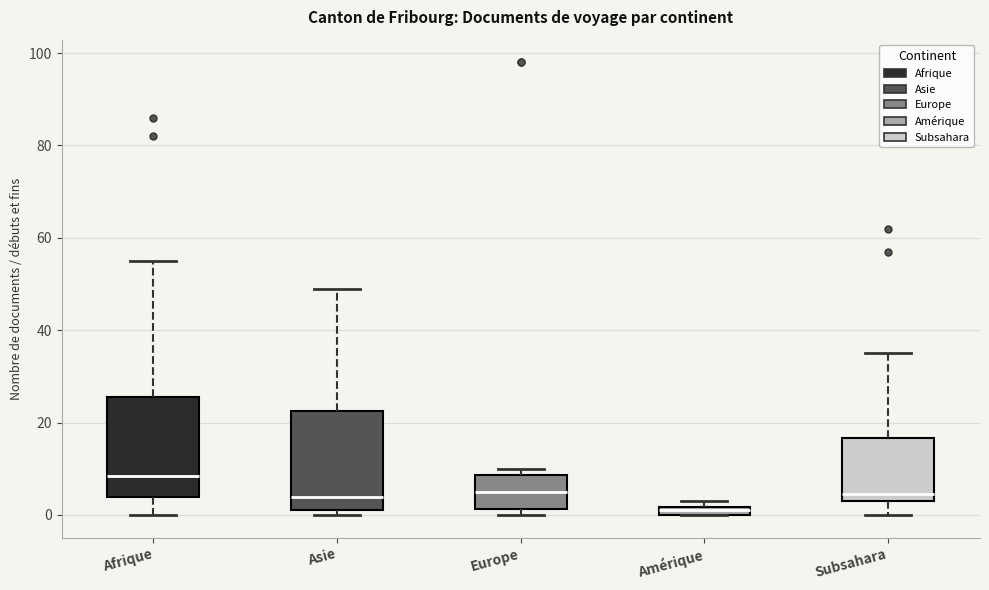

Where does the upper whisker of the box for Subsahara end on the y-axis? The values are not printed on the chart, so give them approximately, as read against the axis.

36